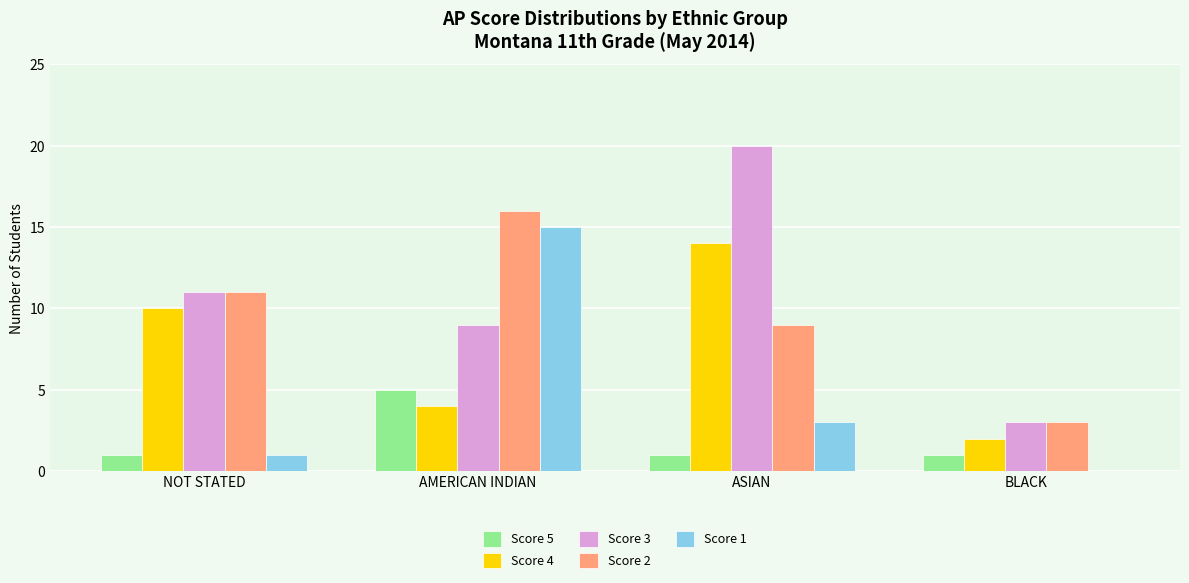

The value of Score 5 at ASIAN is 0. True or false?

False